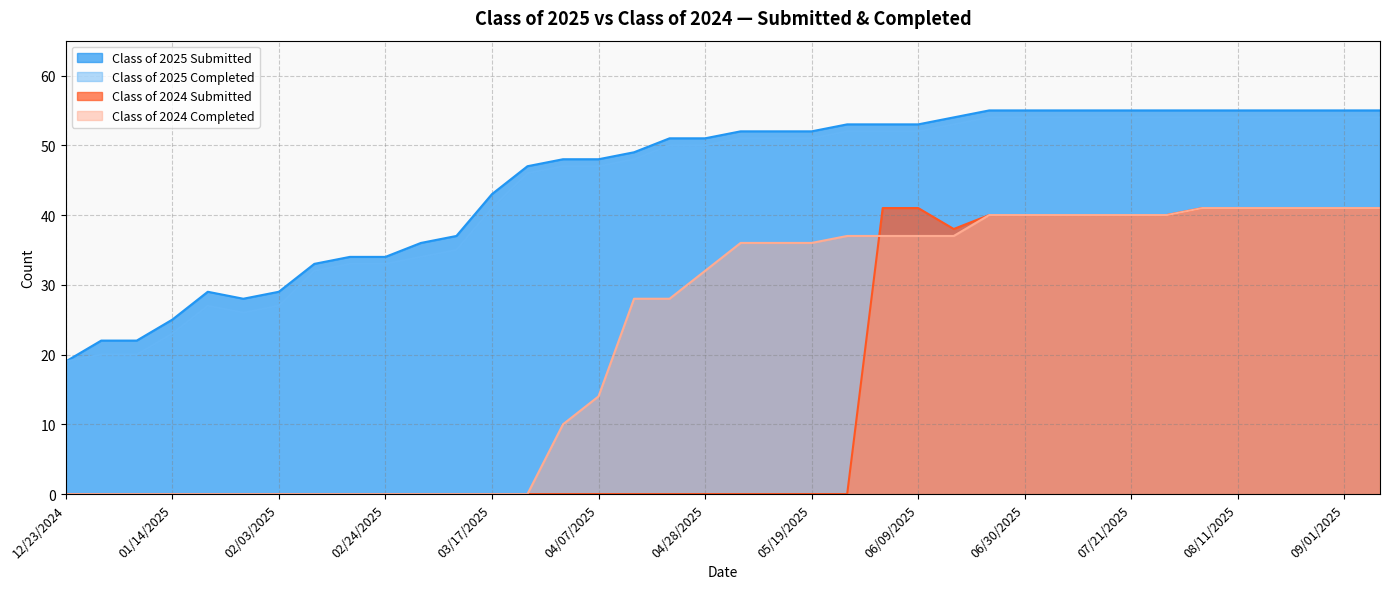

What is the label of the 27th point from the left?

06/21/2025